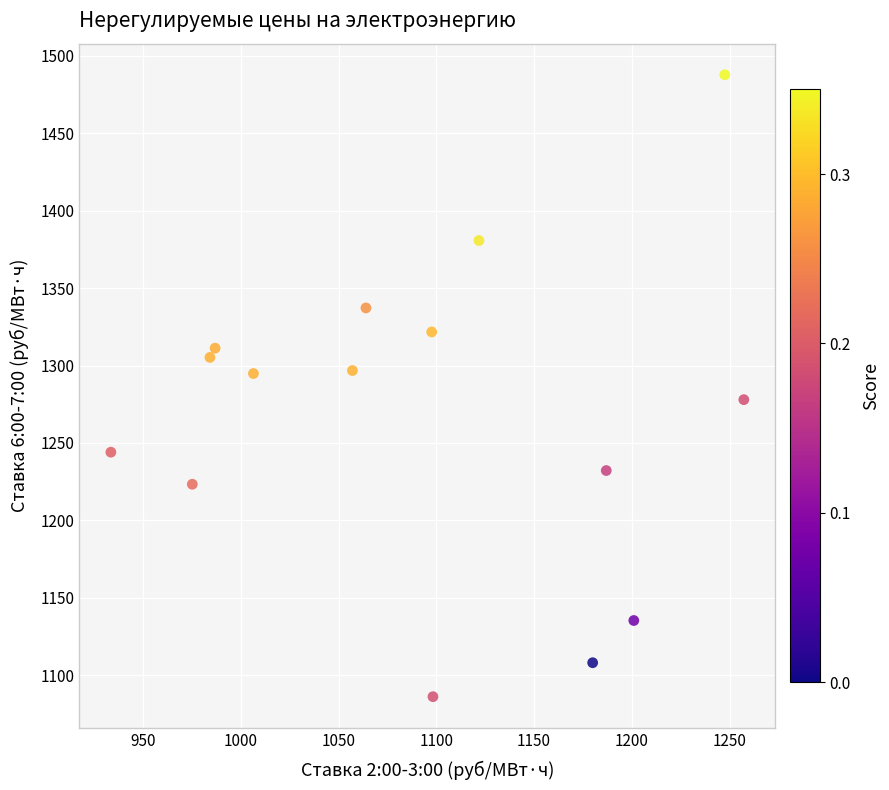

What is the range of X values (max minus min)?

323.6